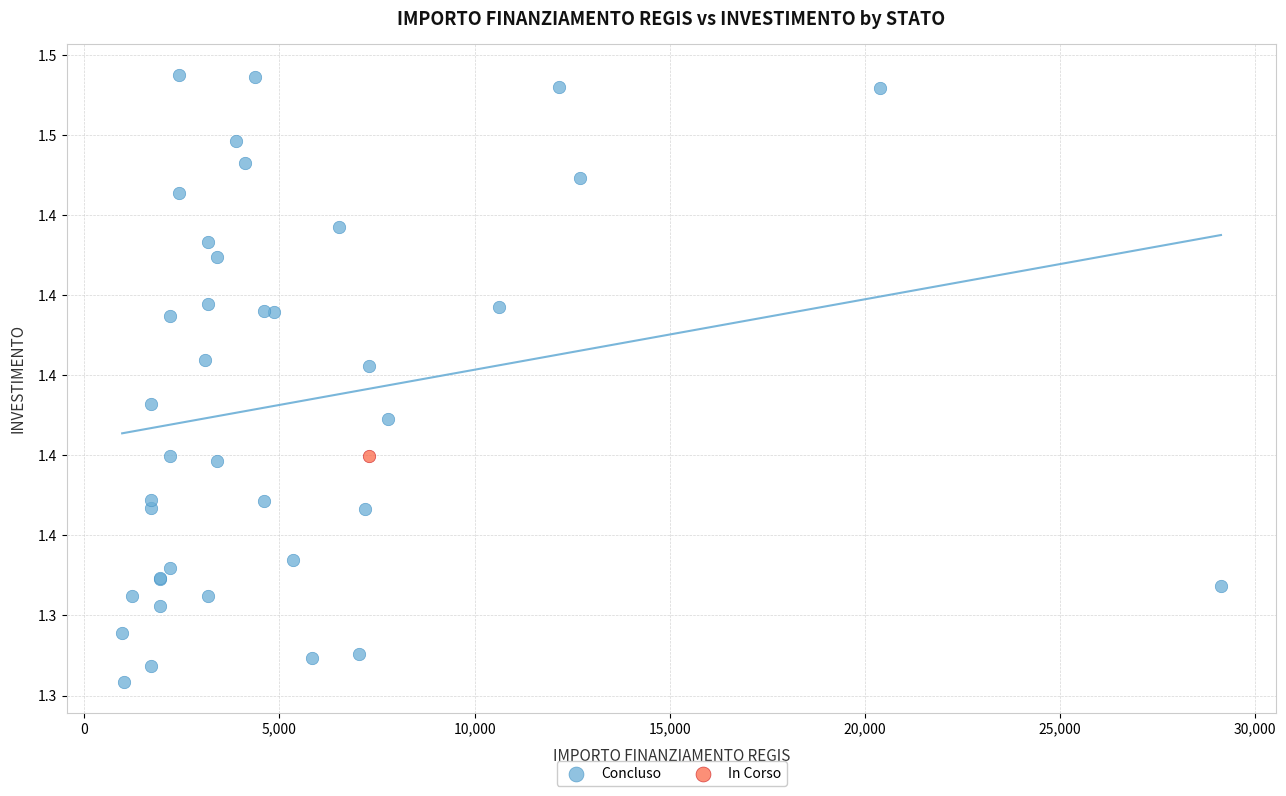

What are all the series names shown in the legend?

Concluso, In Corso